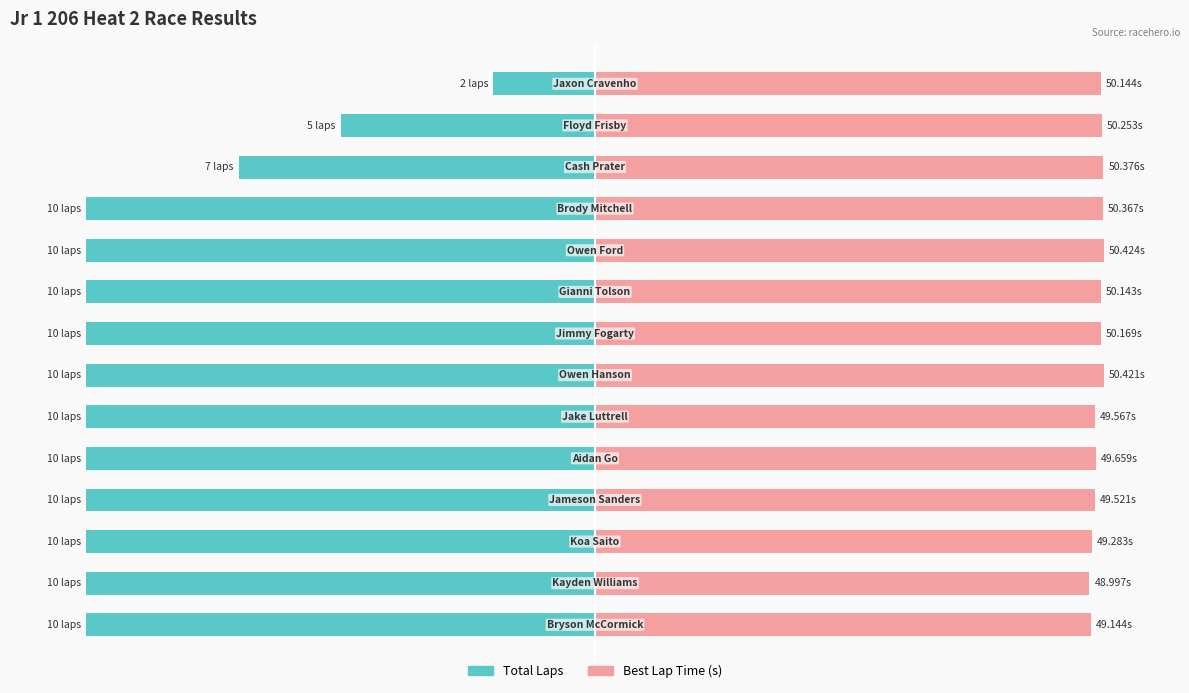

The Best Lap Time (s) series shows 66.2 at 7. True or false?

False